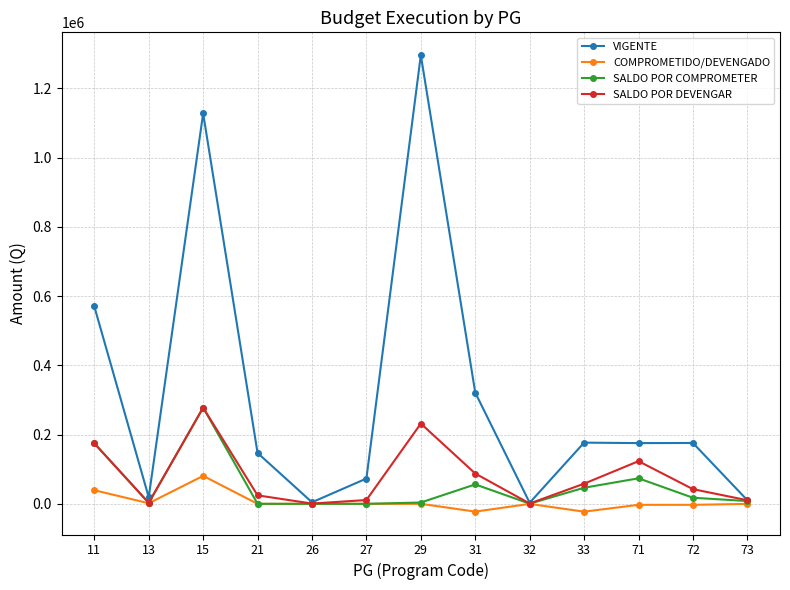

In VIGENTE, how many points are higher than both neighbors (excluding endpoints)?

4